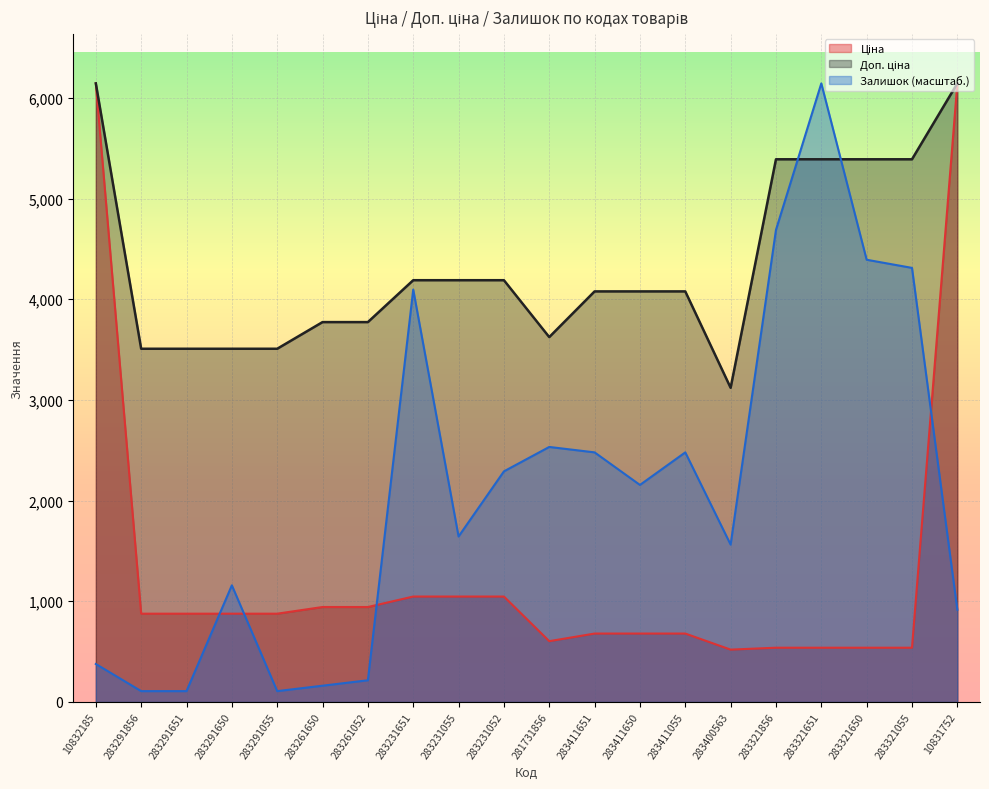

Reading left to right, transcribe all the data shown in this chart.

Ціна: 10832185=6143.2	283291856=877.0	283291651=877.0	283291650=877.0	283291055=877.0	283261650=943.2	283261052=943.2	283231651=1047.2	283231055=1047.2	283231052=1047.2	281731856=604.0	283411651=679.6	283411650=679.6	283411055=679.6	283400563=520.0	283321856=539.0	283321651=539.0	283321650=539.0	283321055=539.0	10831752=6143.2
Доп. ціна: 10832185=6143.2	283291856=3507.9	283291651=3507.9	283291650=3507.9	283291055=3507.9	283261650=3772.7	283261052=3772.7	283231651=4188.7	283231055=4188.7	283231052=4188.7	281731856=3623.8	283411651=4077.6	283411650=4077.6	283411055=4077.6	283400563=3120.2	283321856=5389.6	283321651=5389.6	283321650=5389.6	283321055=5389.6	10831752=6143.2
Залишок: 10832185=377.2	283291856=107.8	283291651=107.8	283291650=1158.6	283291055=107.8	283261650=161.7	283261052=215.6	283231651=4095.5	283231055=1643.6	283231052=2290.2	281731856=2532.7	283411651=2478.9	283411650=2155.5	283411055=2478.9	283400563=1562.8	283321856=4688.3	283321651=6143.2	283321650=4391.9	283321055=4311.1	10831752=916.1